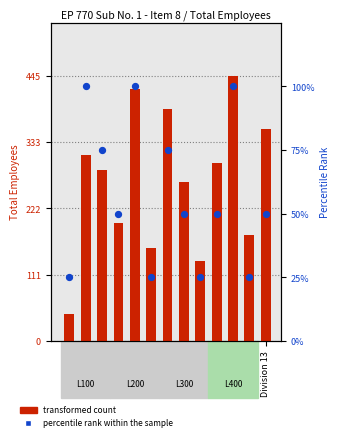

What are all the series names shown in the legend?

transformed count, percentile rank within the sample